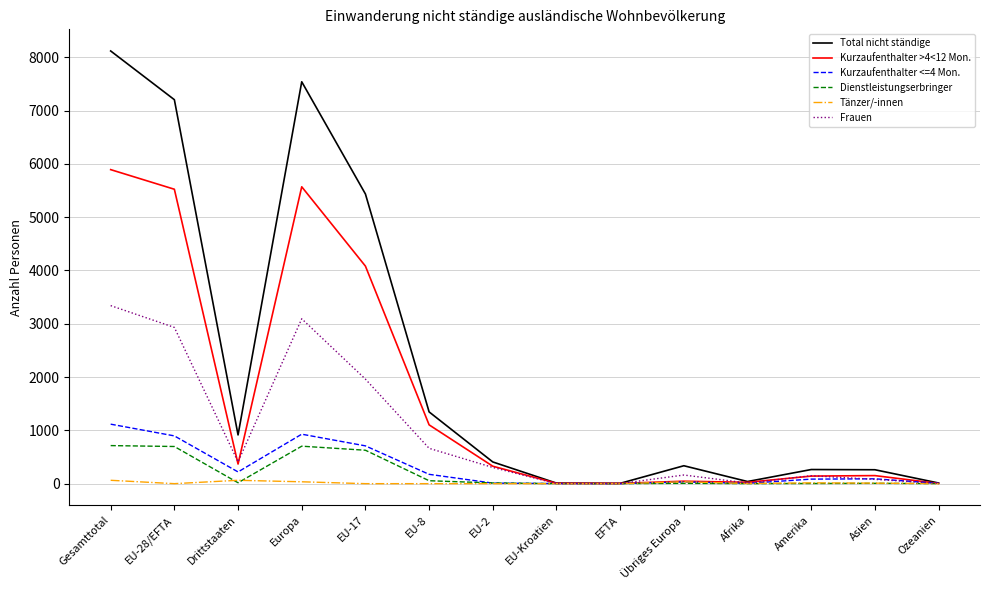

What is the sum of all Kurzaufenthalter <=4 Mon. values?

4276